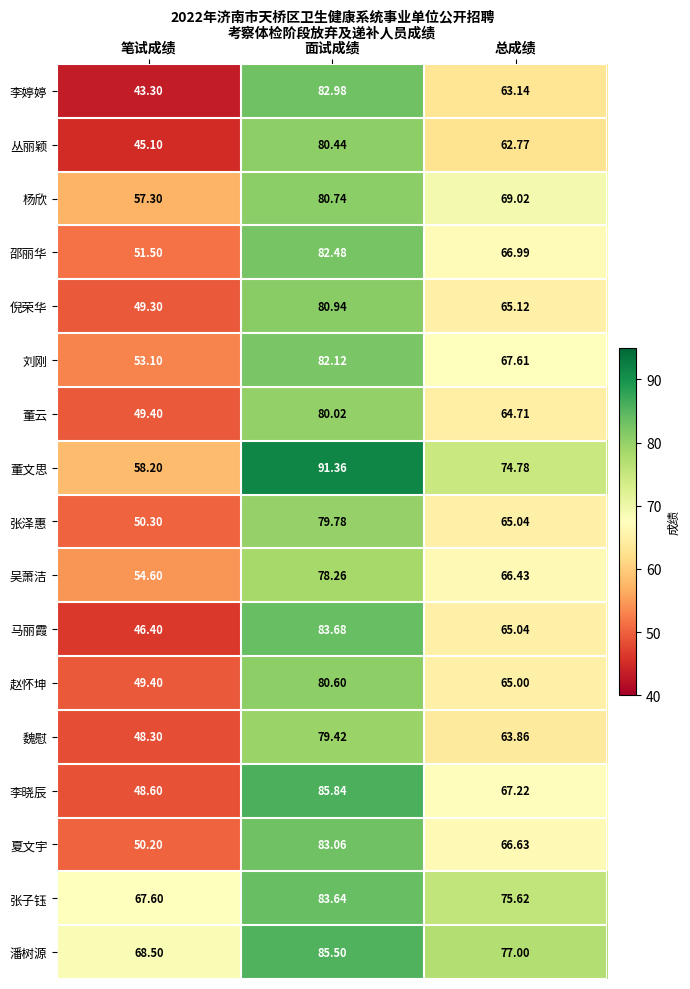

Which series changed the most between 面试成绩 and 总成绩?

李婷婷